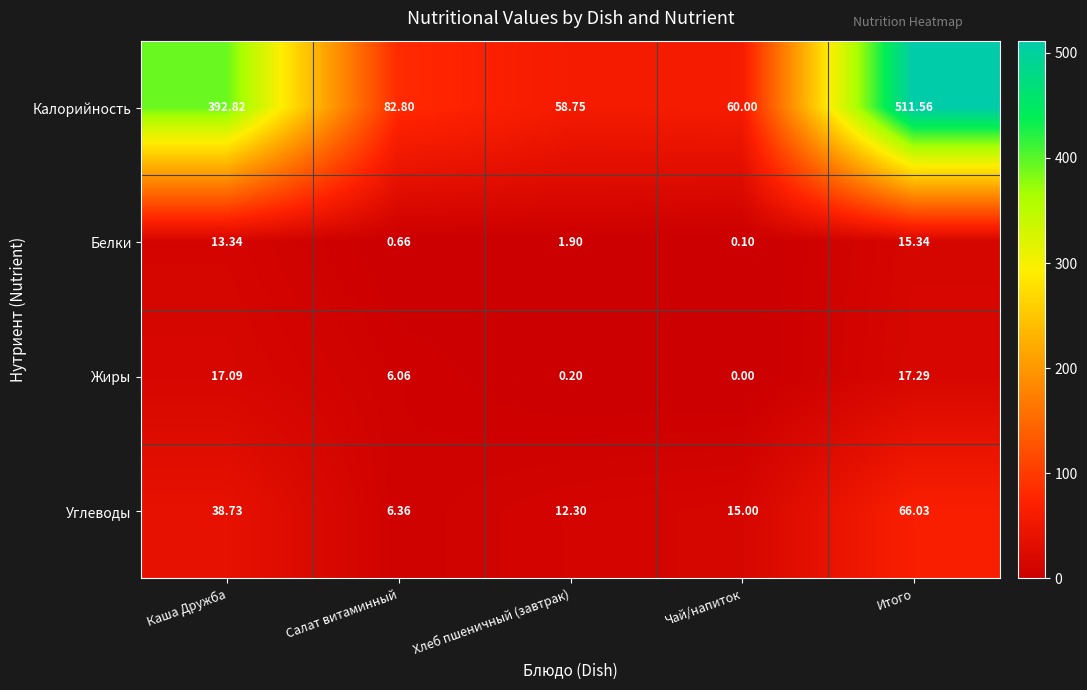

Which label corresponds to the largest value in the chart?

Итого